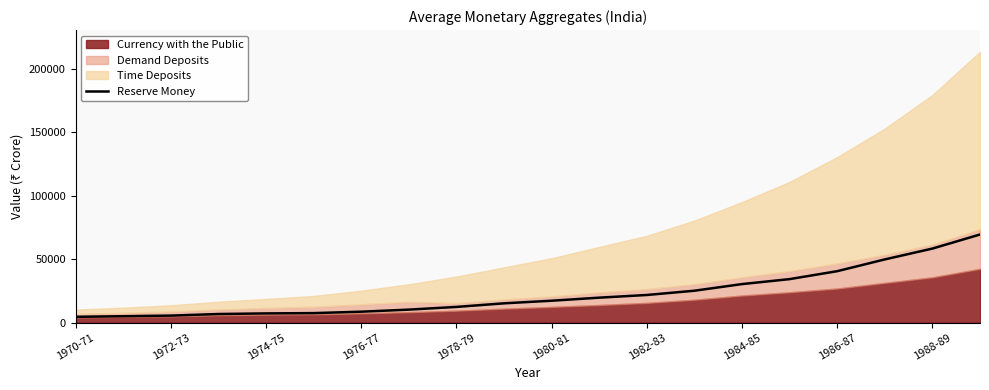

Does the chart have visible grid lines?

No